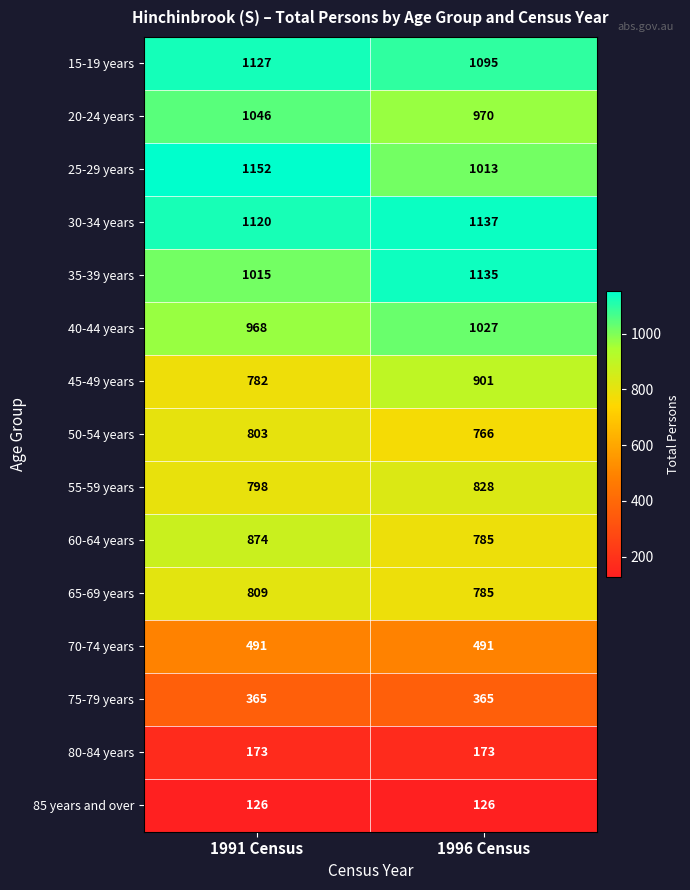

What value does the 45-49 years series have at 1991 Census, to the nearest 5?

780